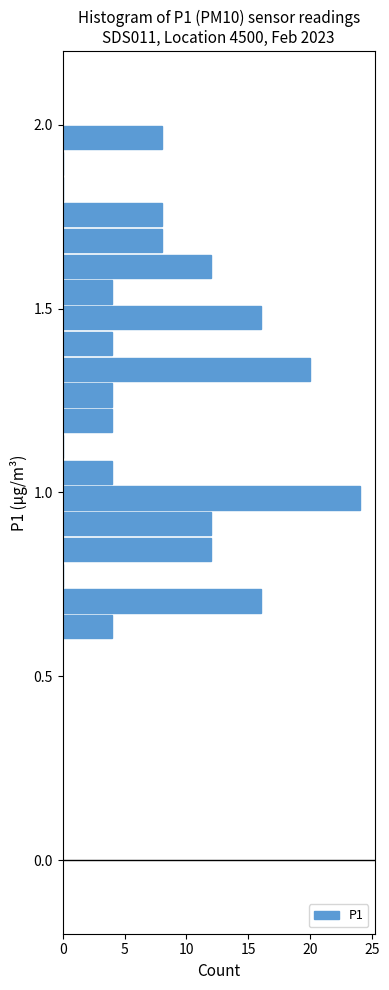

Read against the y-axis, roughly where is the centre of the longest bar?

1.00